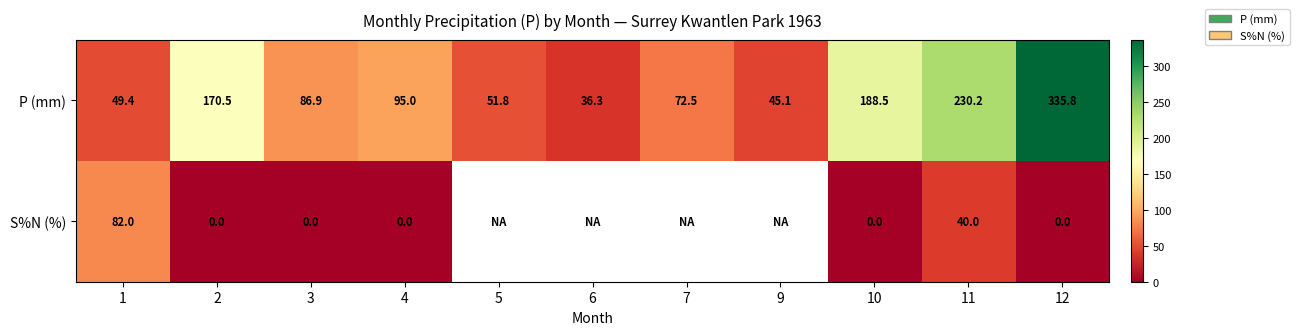

At which category is the sum across all series the highest?

12